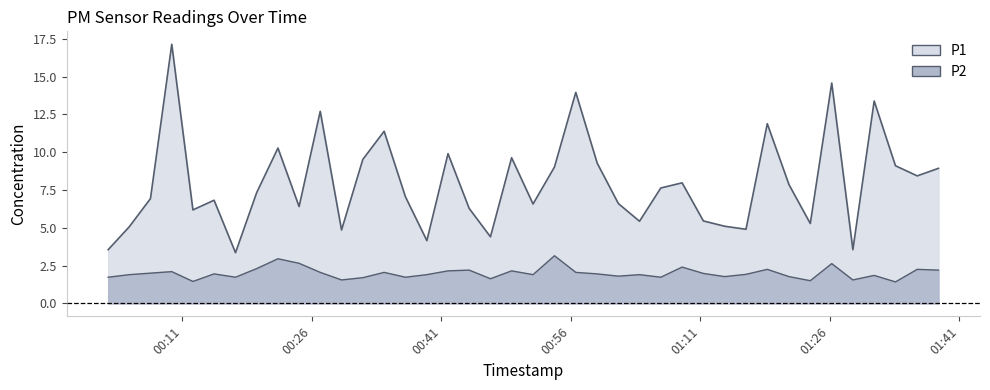

Which series has the largest range (max minus min)?

P1 line